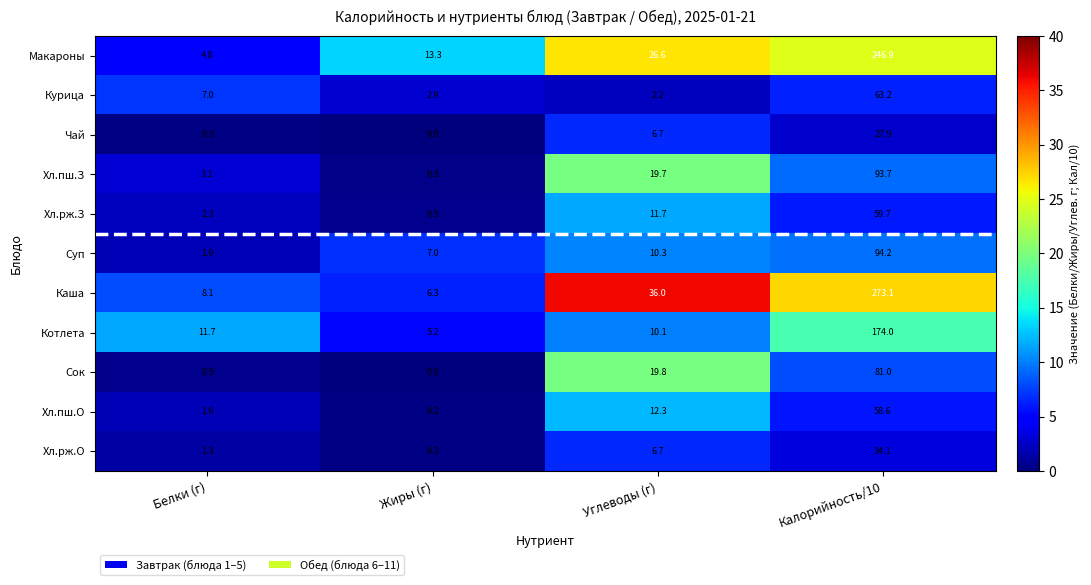

What is the difference between the Суп values at Белки (г) and Калорийность/10?

92.3